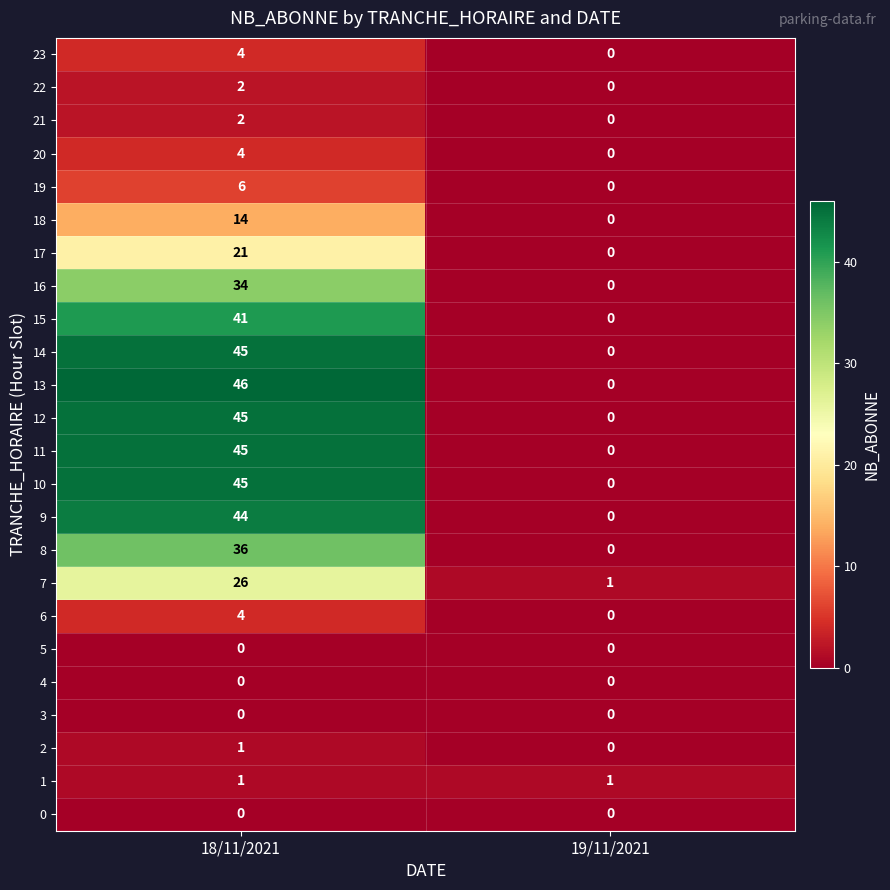

List the labels in order of 13 value, largest first.

18/11/2021, 19/11/2021